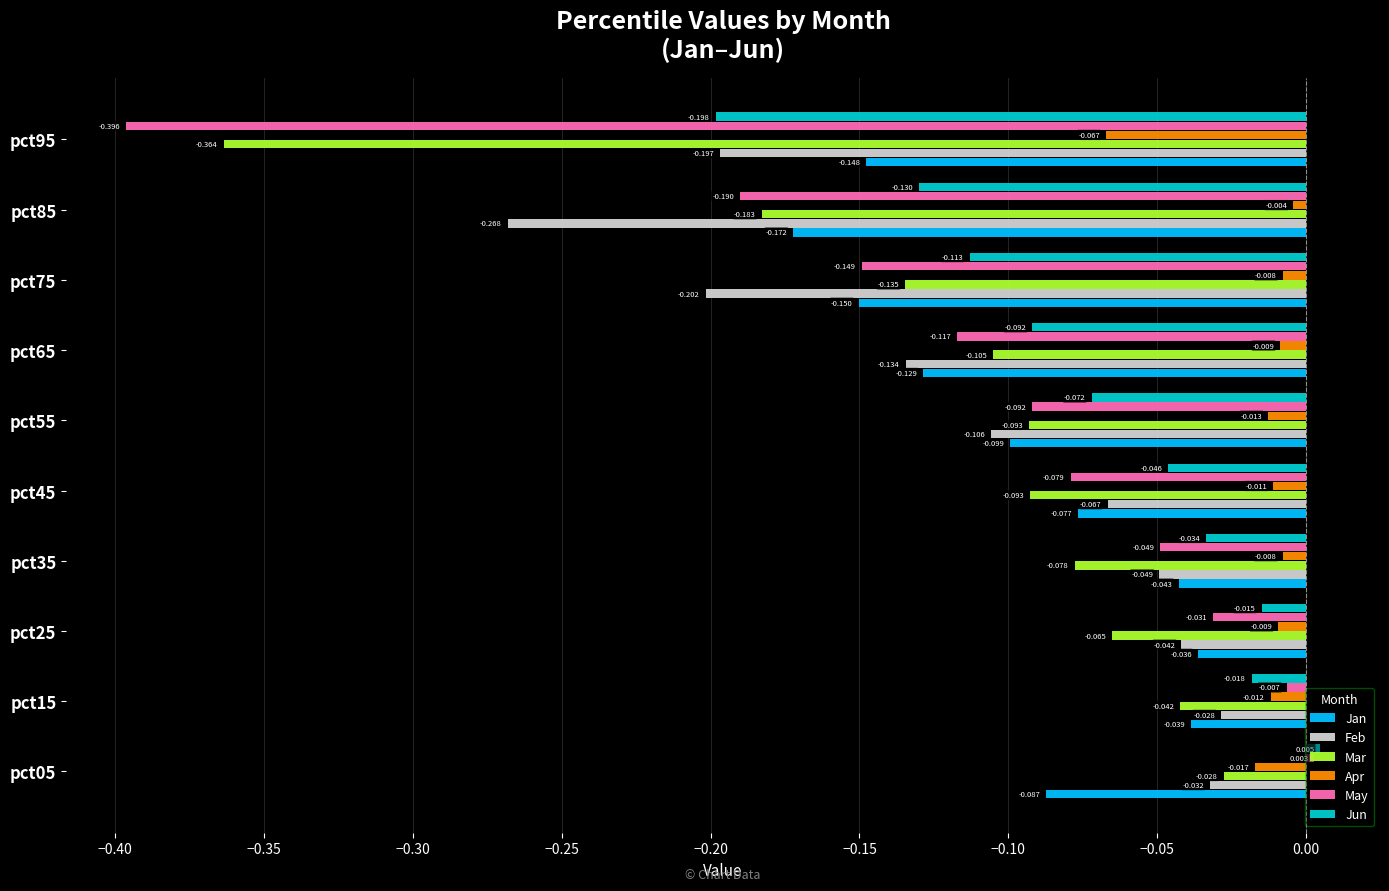

At pct55, list the series in order from largest to smallest.

Apr, Jun, May, Mar, Jan, Feb